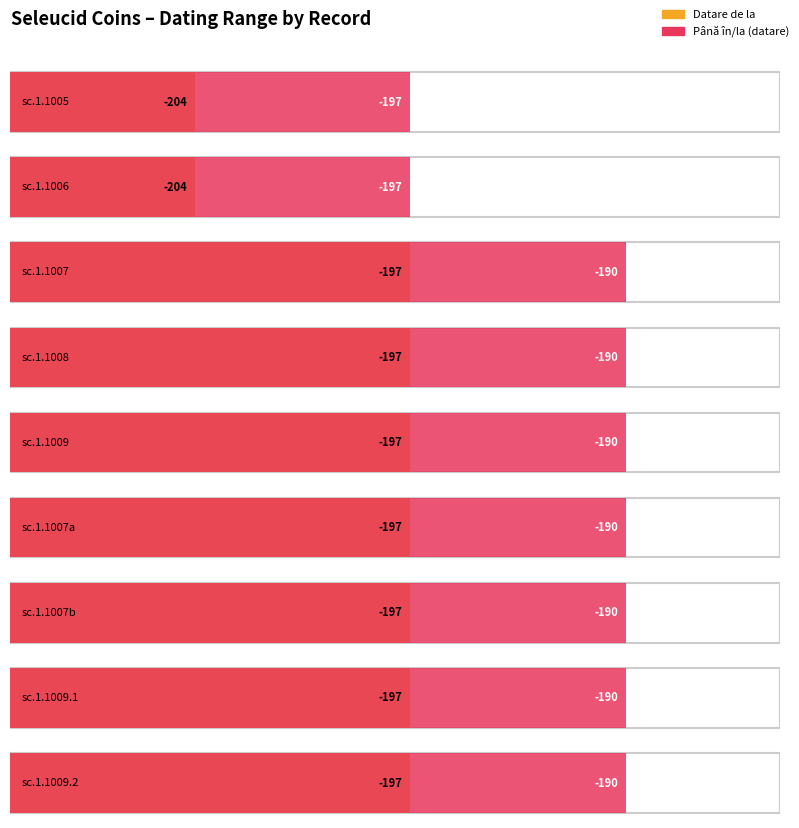

What is the label of the 8th bar from the left?

sc.1.1009.1